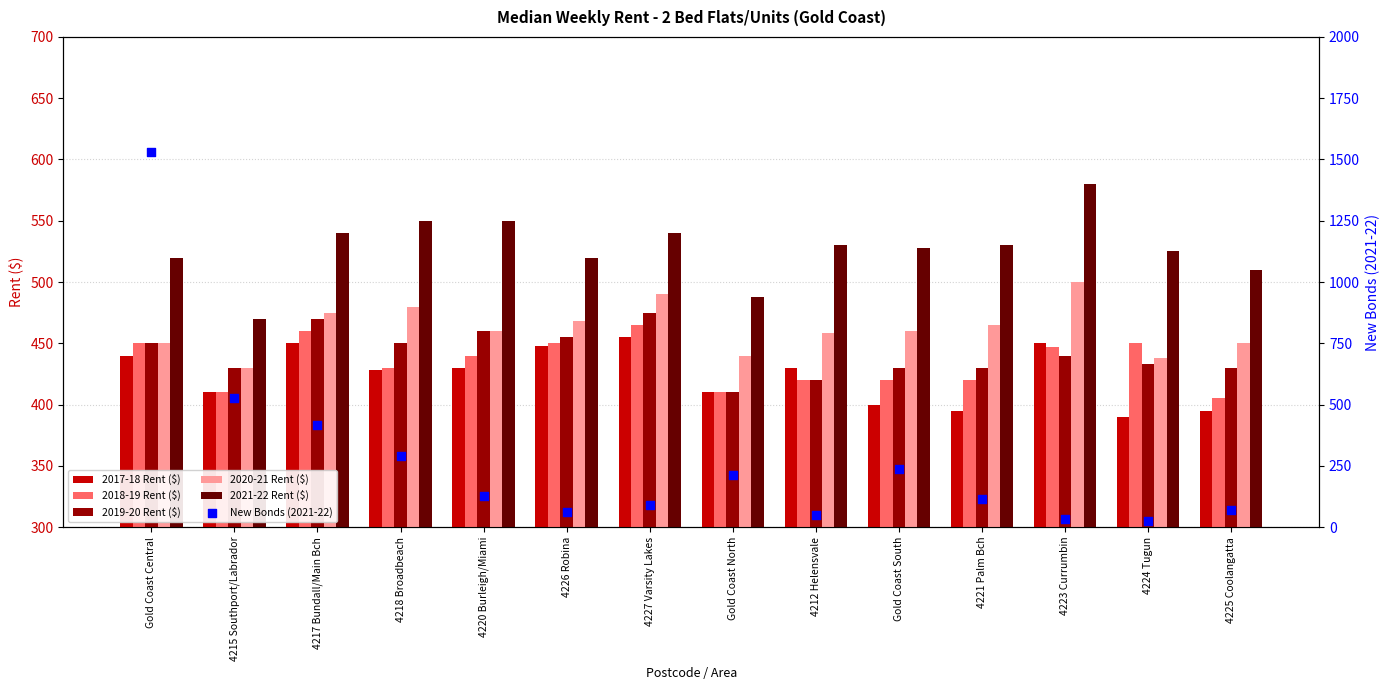

At how many categories does at least one series exceed 209?

14